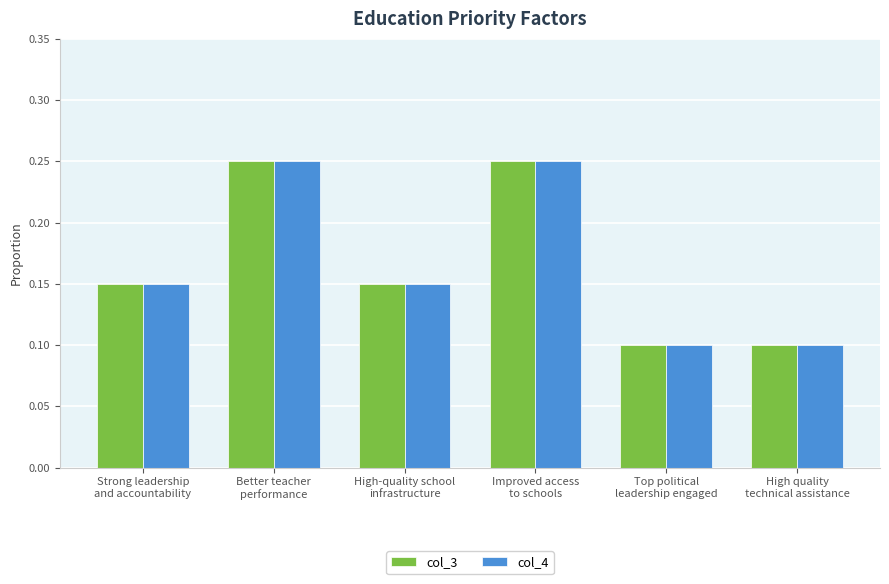

How many bars are there in each group?

2